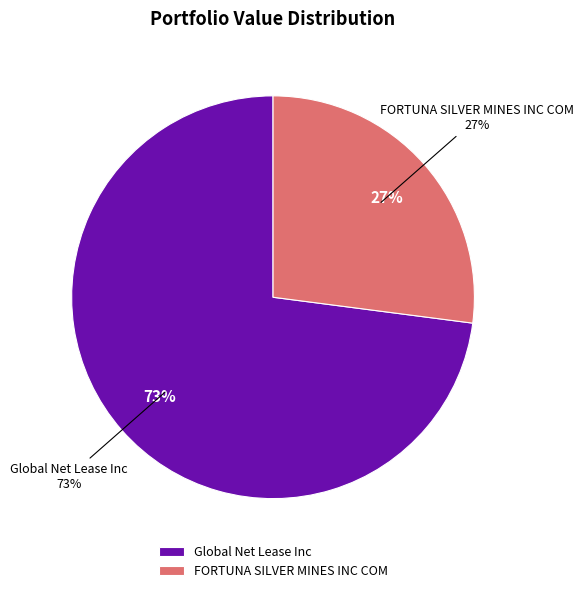

Does any single category account for the majority?

Yes